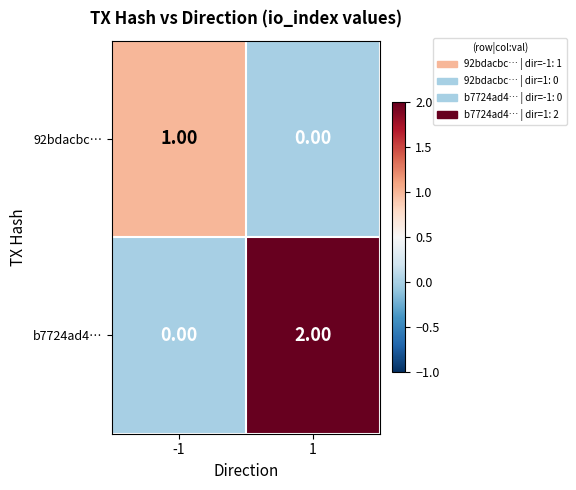

Rank the series by their maximum value, from highest to lowest.

b7724ad4…, 92bdacbc…